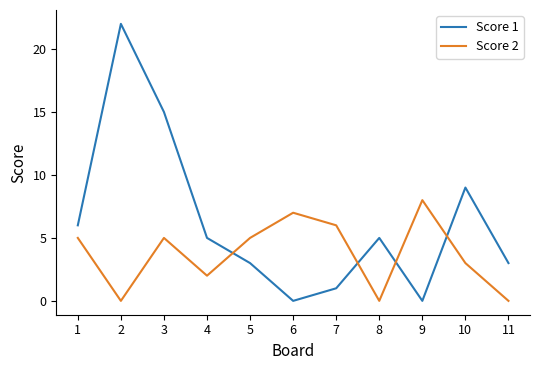

What is the difference between the highest and lowest values at 9?

8